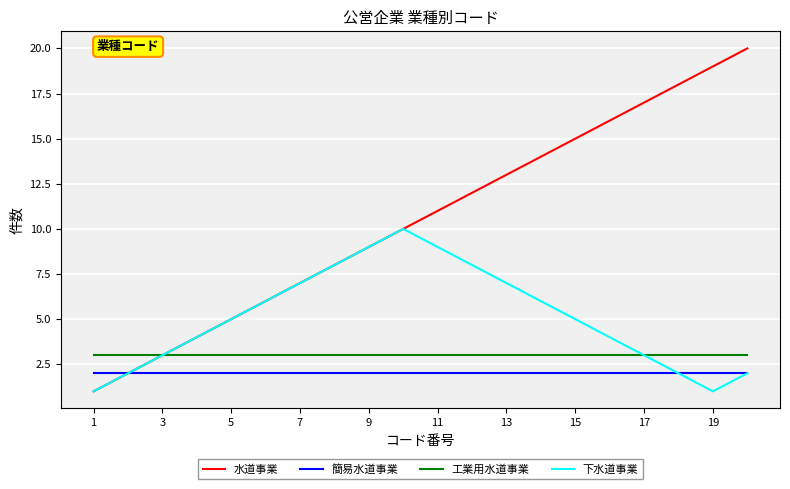

How many categories are shown in the chart?

20